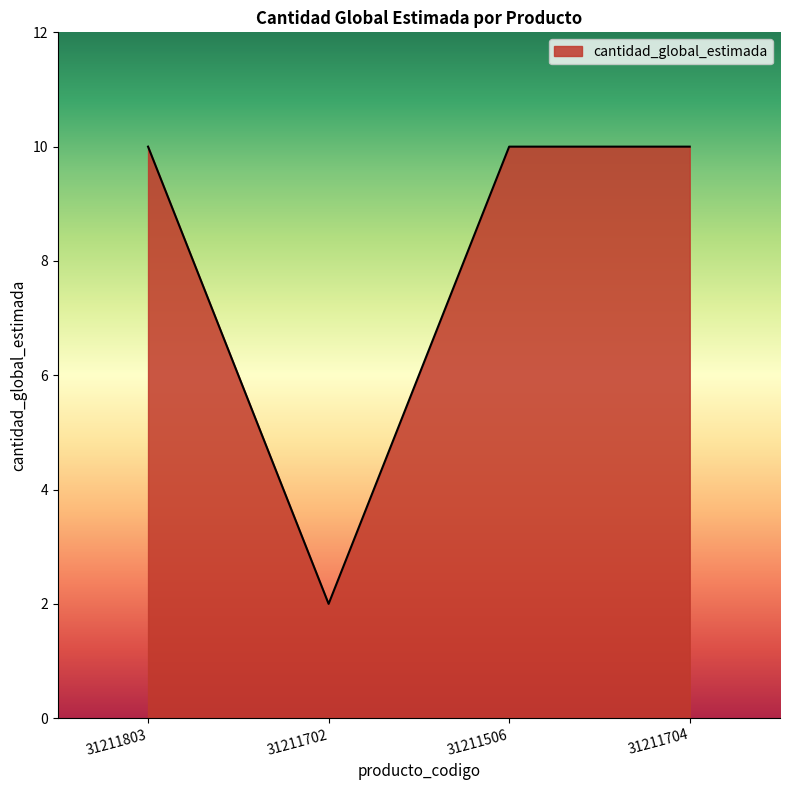

Reading right to left, list all the values displayed in this chart.

31211704=10	31211506=10	31211702=2	31211803=10